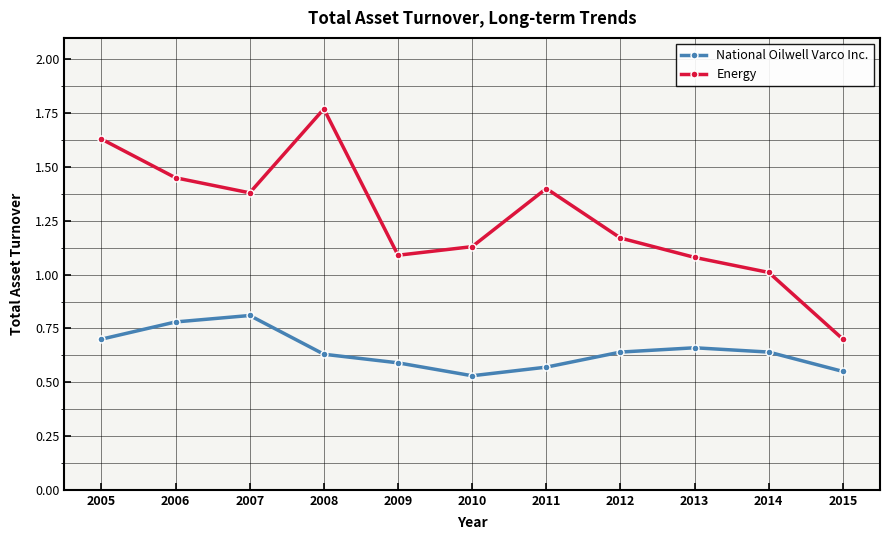

In Energy, how many points are lower than both neighbors (excluding endpoints)?

2